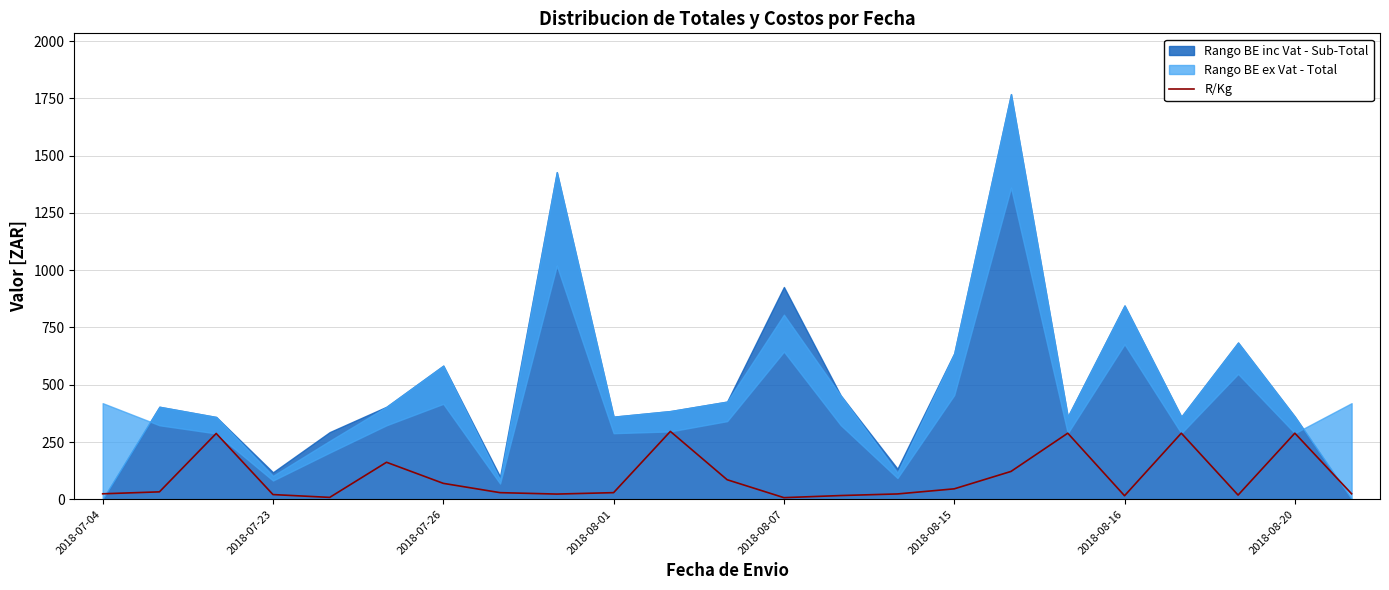

Approximately how many times larger is the value at 9 compared to 2018-07-26?

0.1